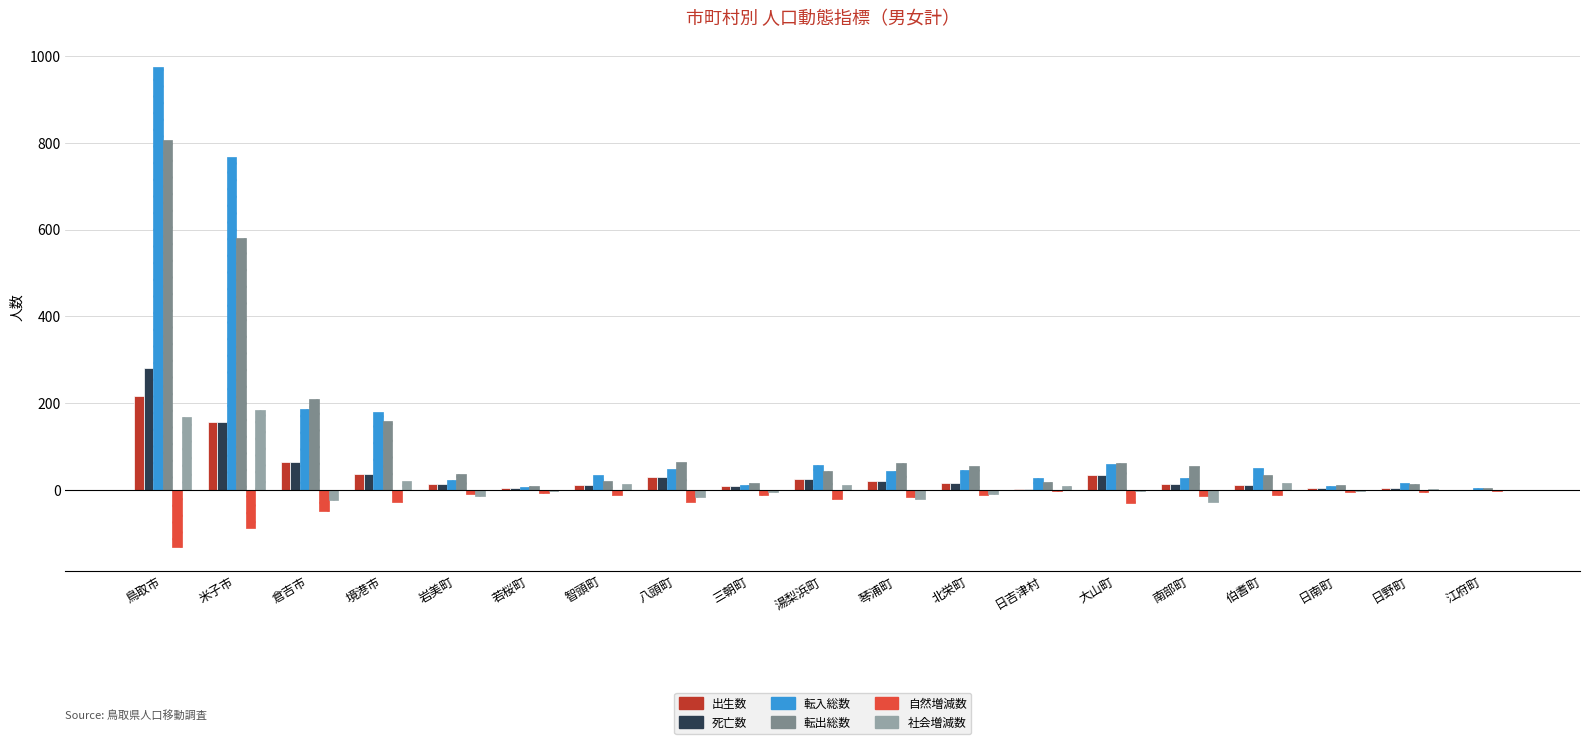

Is the value of 転出総数 at 鳥取市 greater than the value of 出生数 at 湯梨浜町?

Yes